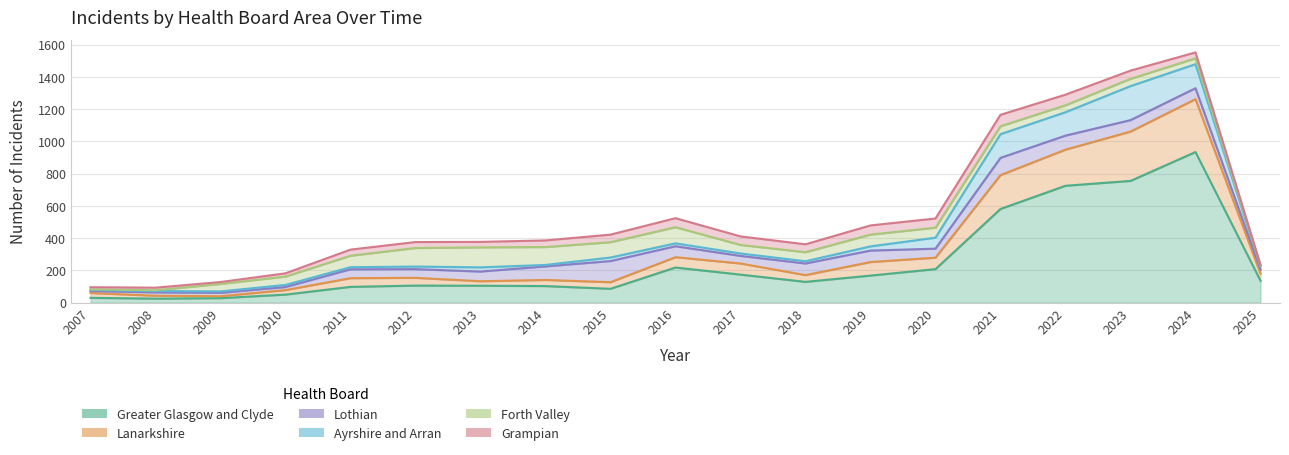

At which label is Lanarkshire closest to 170?

2021